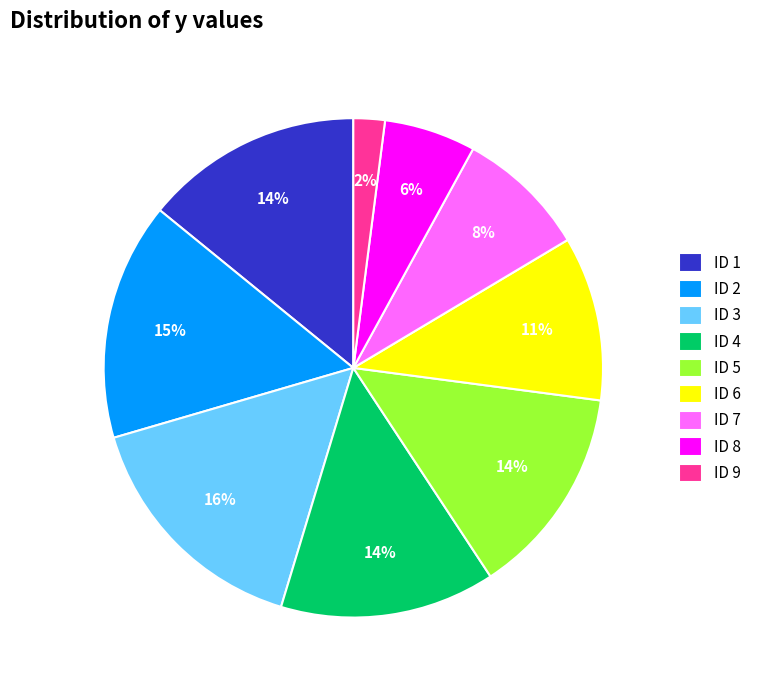

How many segments does this pie chart have?

9